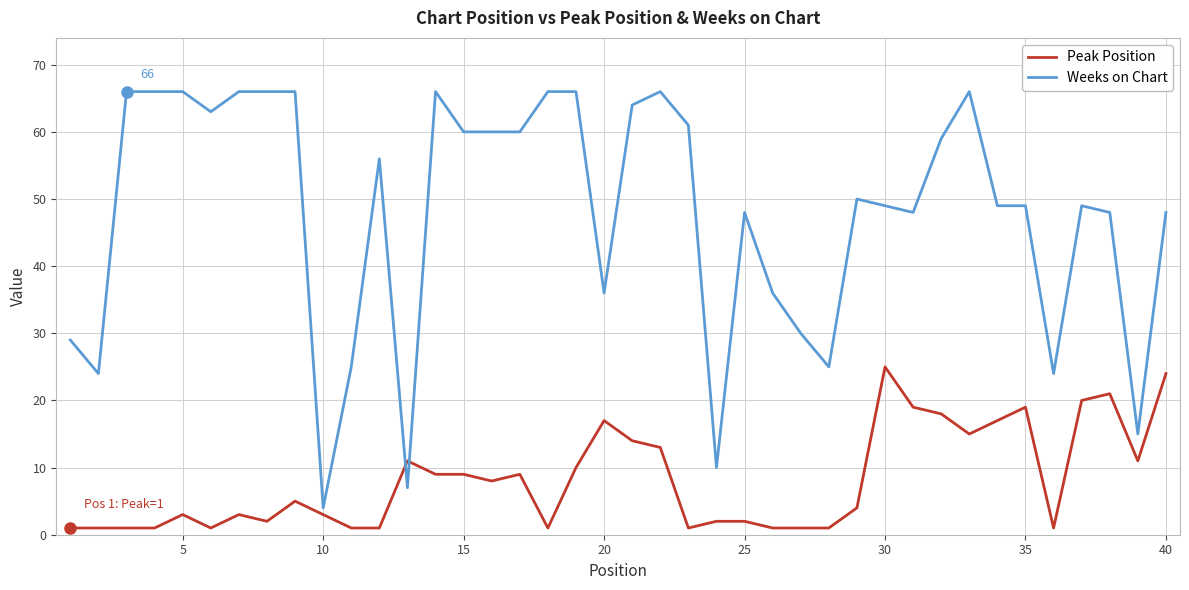

Is this an area chart (filled region under the line)?

No